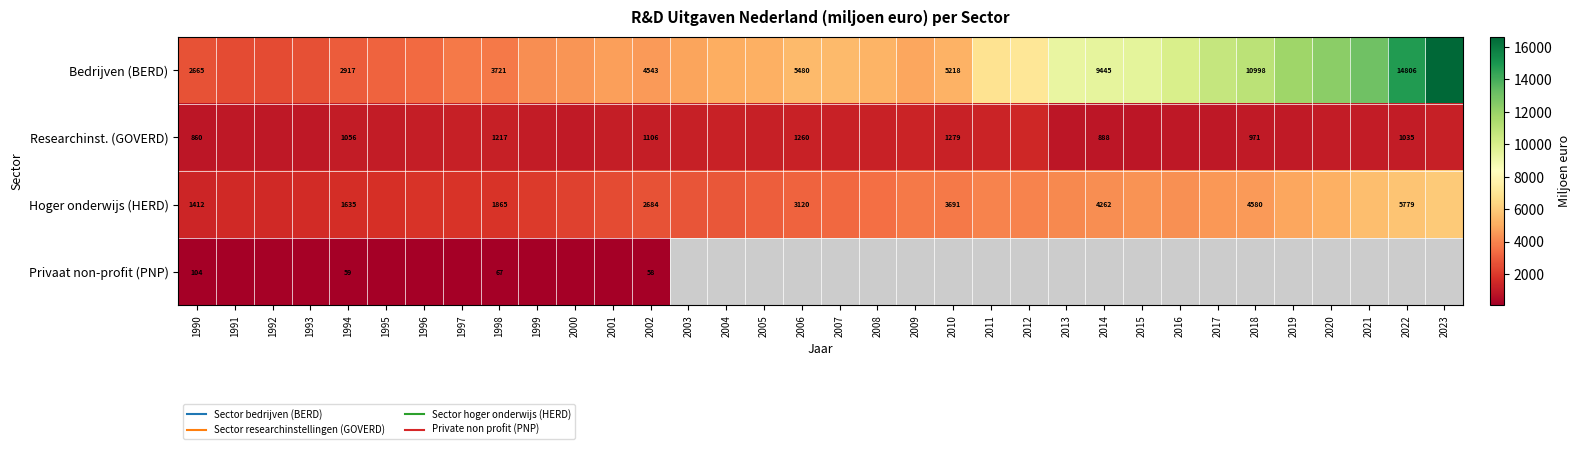

Where is Bedrijven (BERD) nearest to the value 9559?

2015